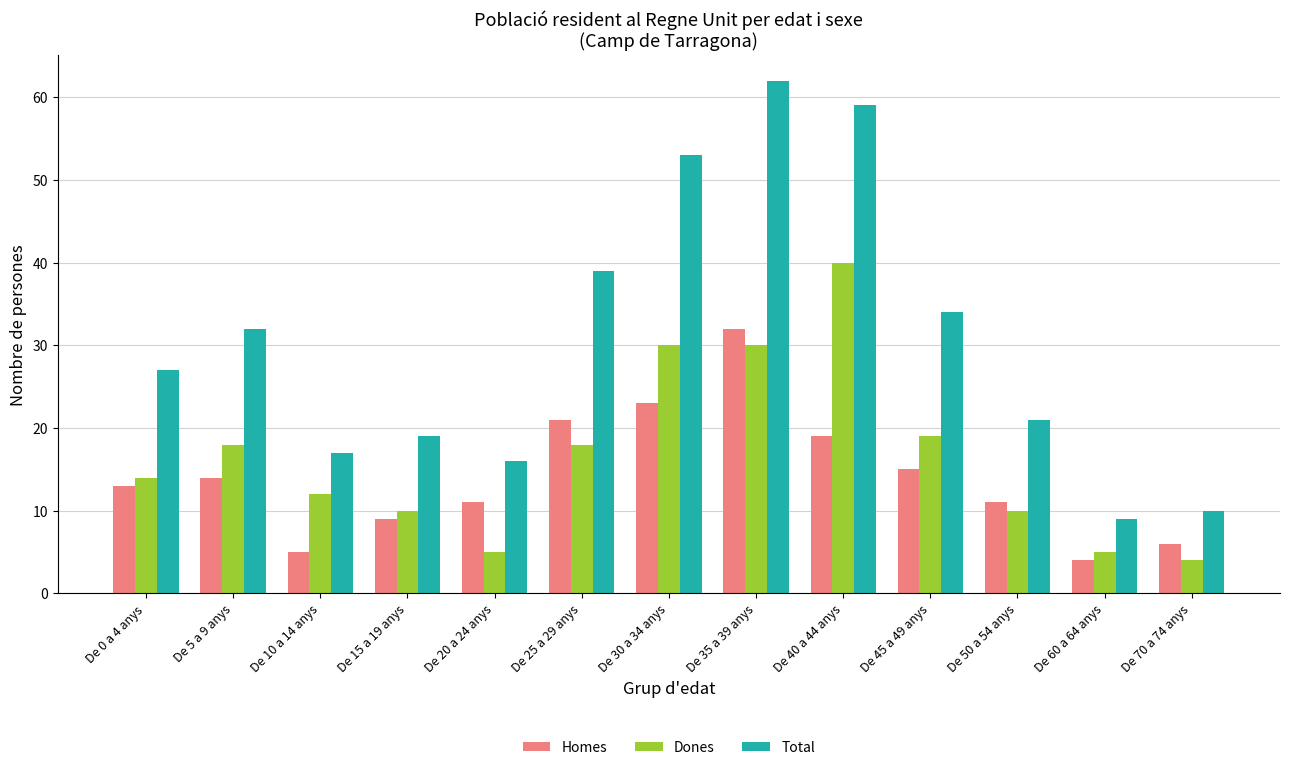

What is the total value across all series at De 0 a 4 anys?

54